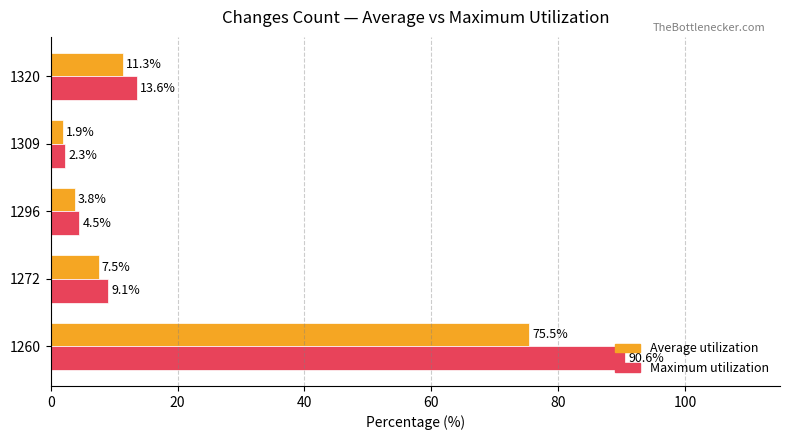

Where is Maximum utilization nearest to the value 46?

1320